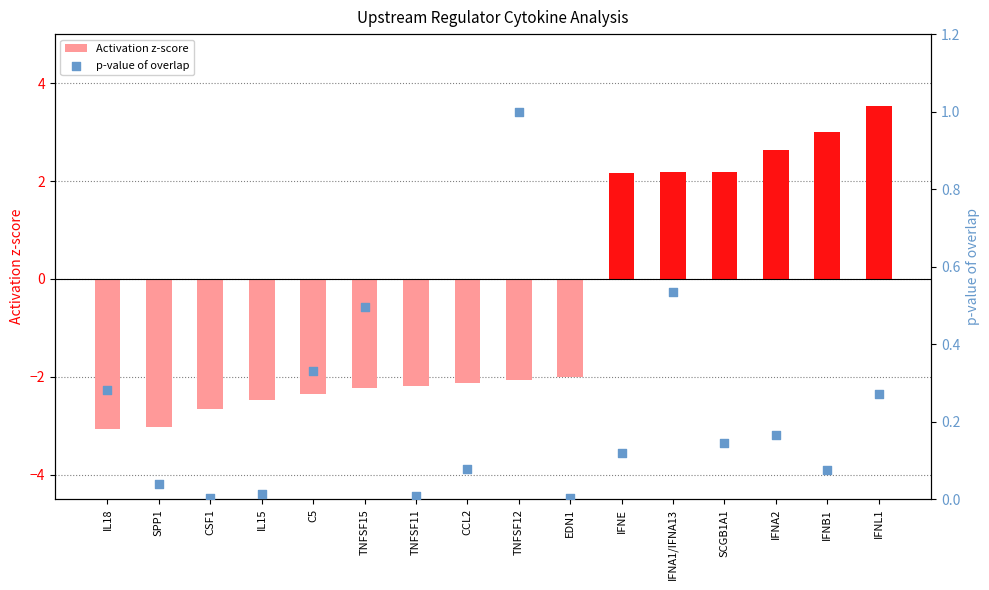

Which series has the largest Y range (max minus min)?

Activation z-score